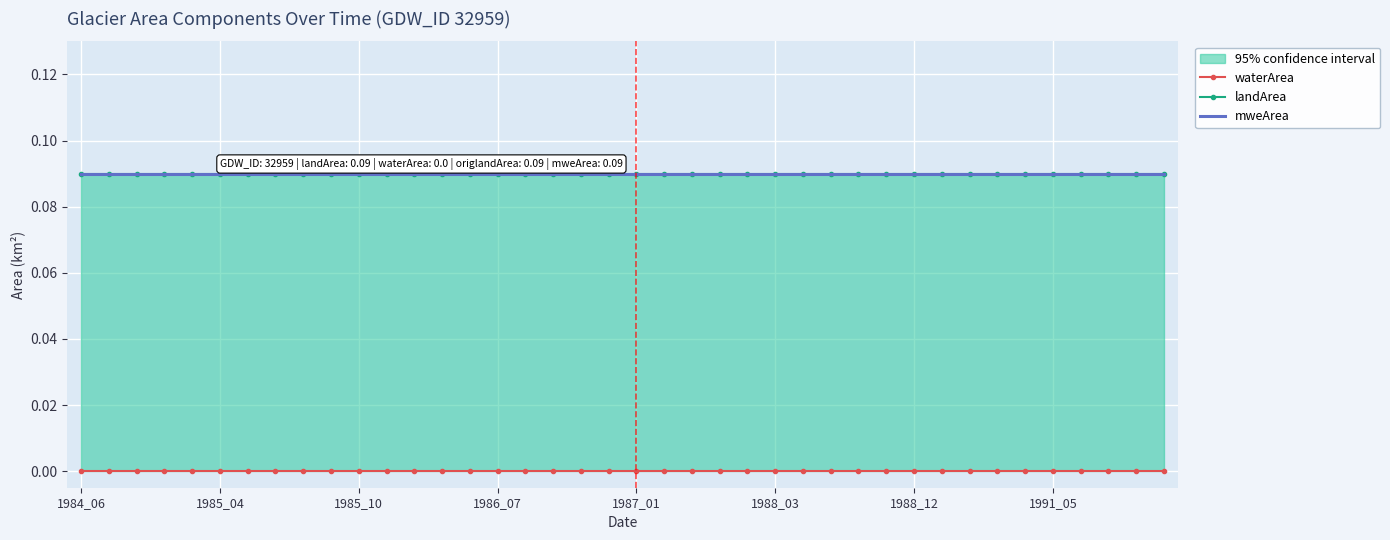

What is the average value of the landArea series?

0.1